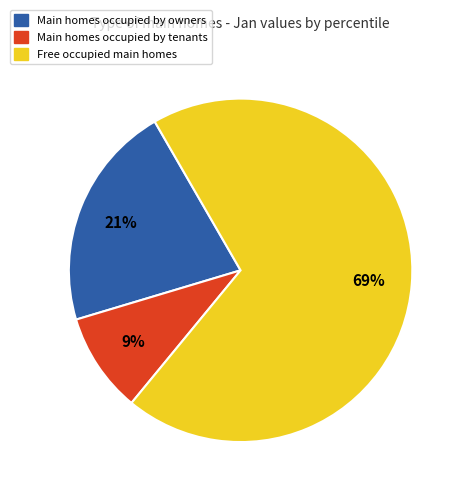

Is there any slice that represents more than half of the pie?

Yes